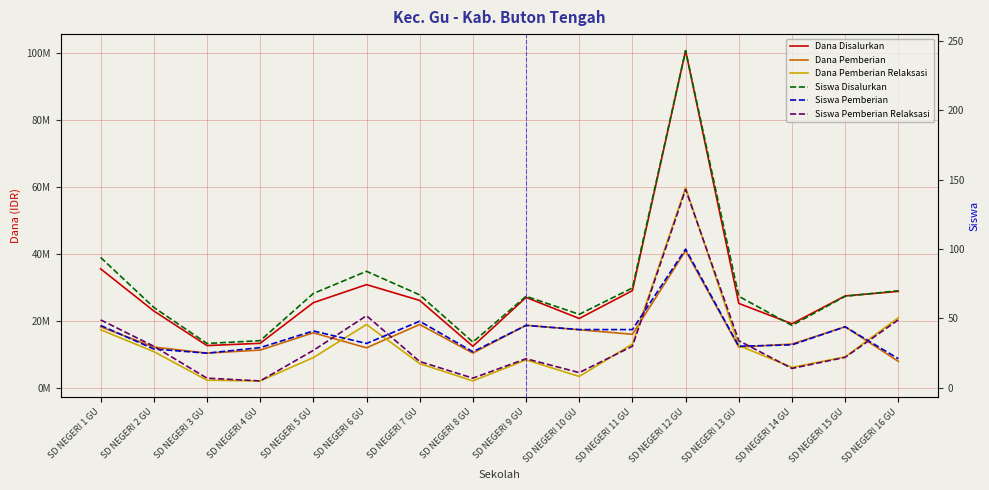

What is the difference between the second highest and second lowest values in the Dana Pemberian Relaksasi series?

18900000